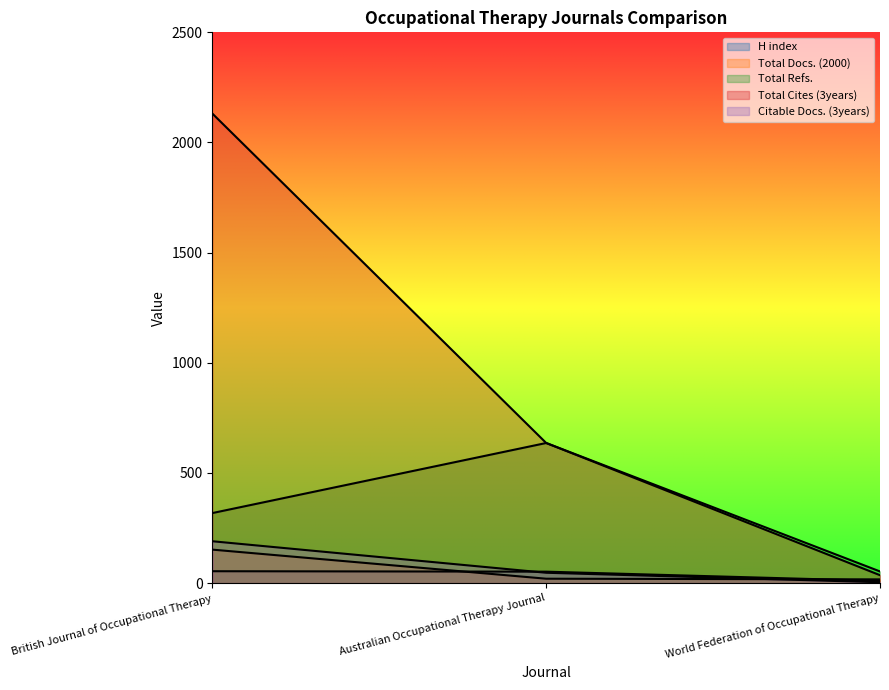

At how many categories does at least one series exceed 1189?

1